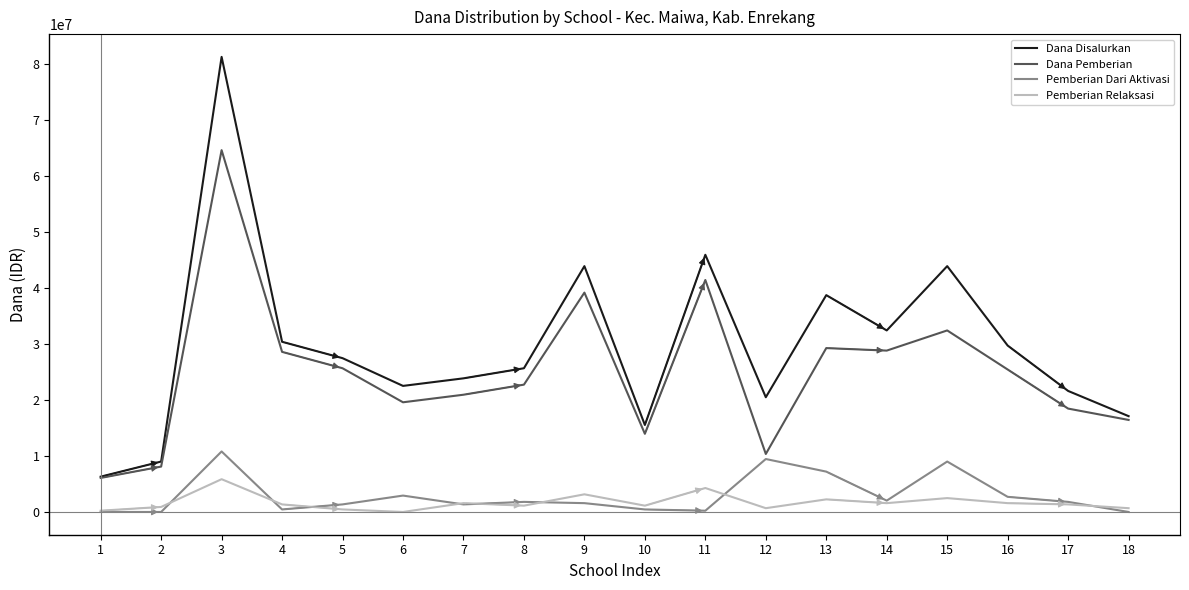

Which series has the largest total across all categories?

Dana Disalurkan